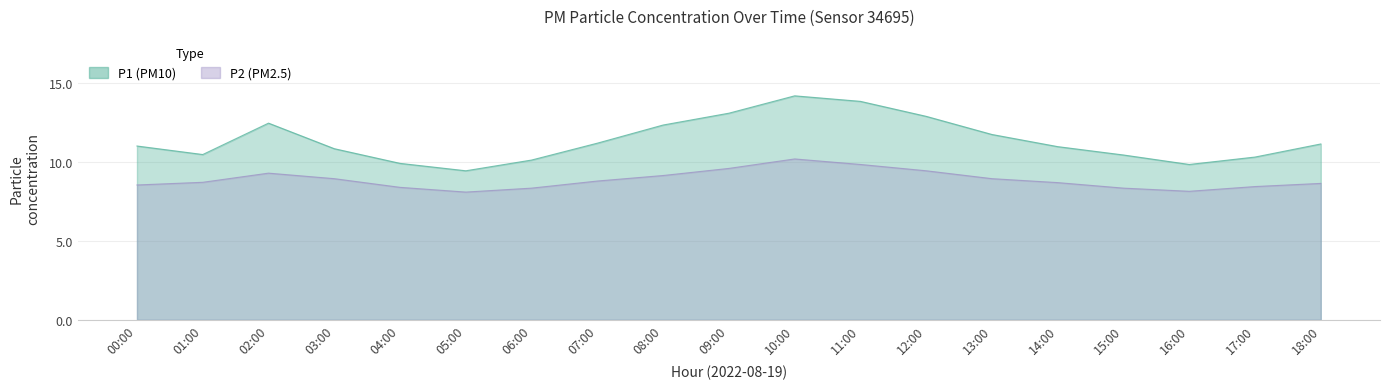

Reading left to right, transcribe all the data shown in this chart.

P1: 00:00=11.0	01:00=10.5	02:00=12.5	03:00=10.8	04:00=9.9	05:00=9.4	06:00=10.1	07:00=11.2	08:00=12.3	09:00=13.1	10:00=14.2	11:00=13.8	12:00=12.9	13:00=11.8	14:00=11.0	15:00=10.4	16:00=9.8	17:00=10.3	18:00=11.2
P2: 00:00=8.6	01:00=8.7	02:00=9.3	03:00=8.9	04:00=8.4	05:00=8.1	06:00=8.3	07:00=8.8	08:00=9.2	09:00=9.6	10:00=10.2	11:00=9.8	12:00=9.4	13:00=8.9	14:00=8.7	15:00=8.3	16:00=8.2	17:00=8.4	18:00=8.7